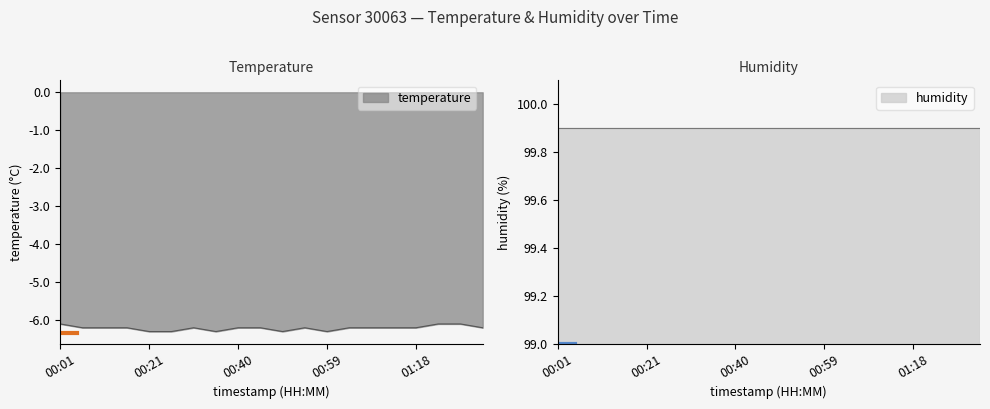

How many categories are shown in the chart?

20